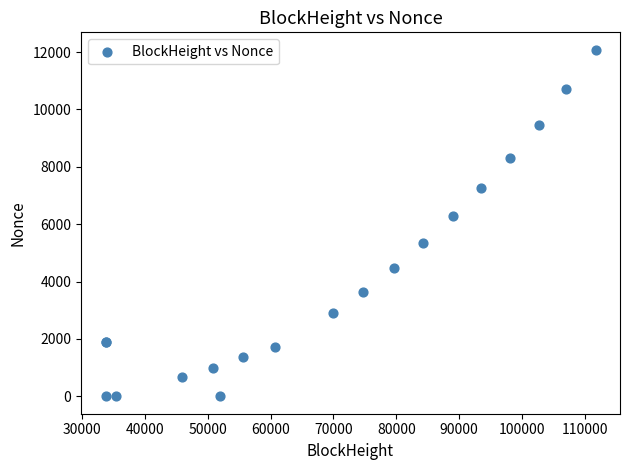

What Y value in the scatter plot is closest to 6041?

6271